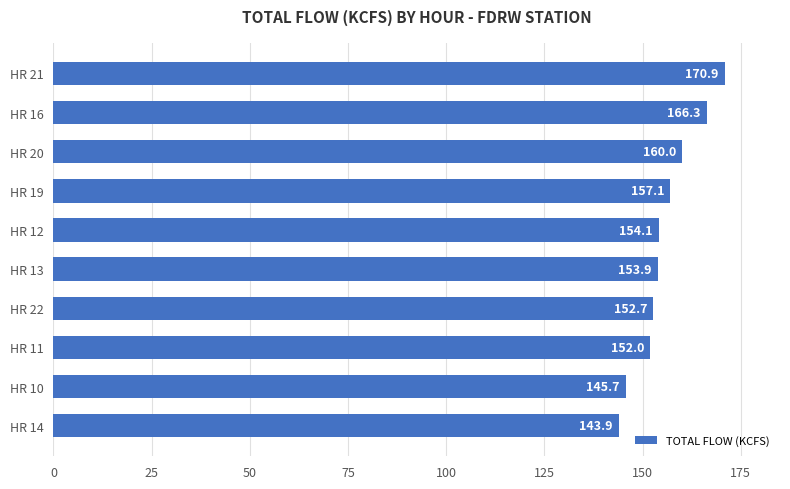

How many data points are above 154?

5